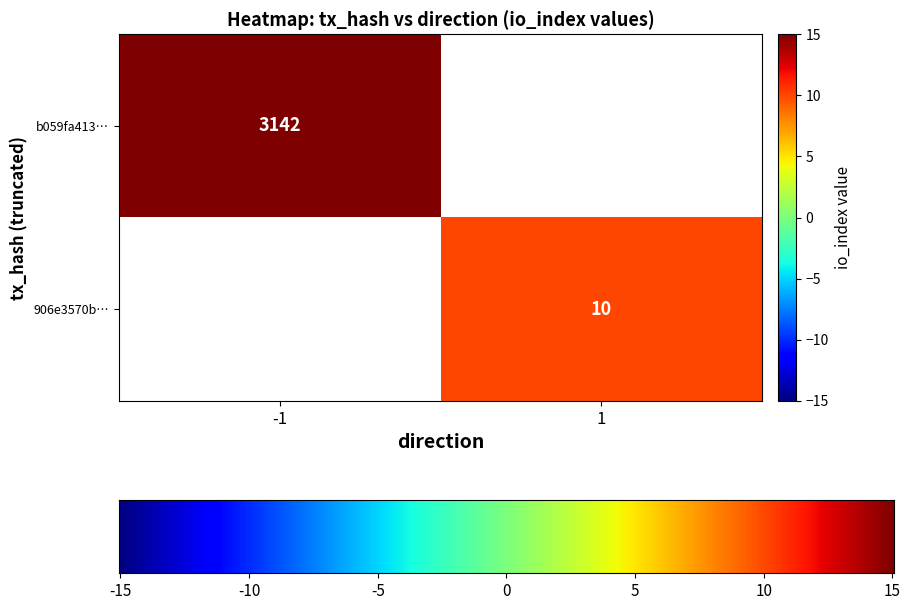

Is it true that b059fa413… equals 4649 at -1?

False